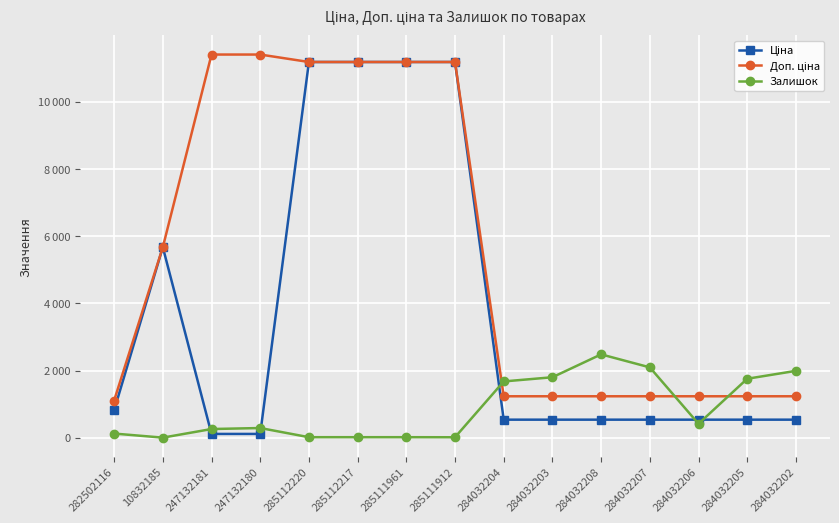

List the series in order of their peak value, highest first.

Доп. ціна, Ціна, Залишок